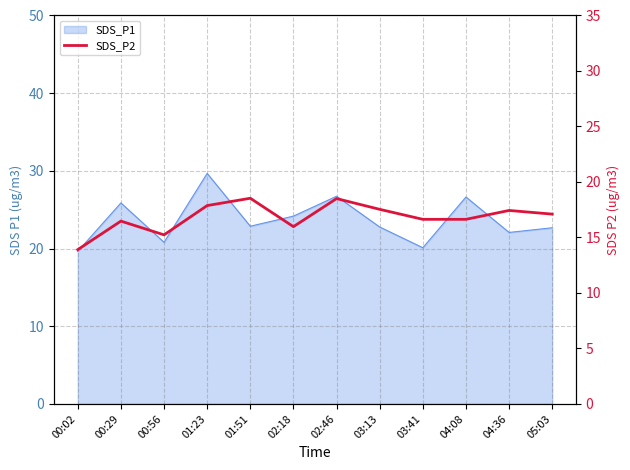

Where does the data first go above 17?

01:23